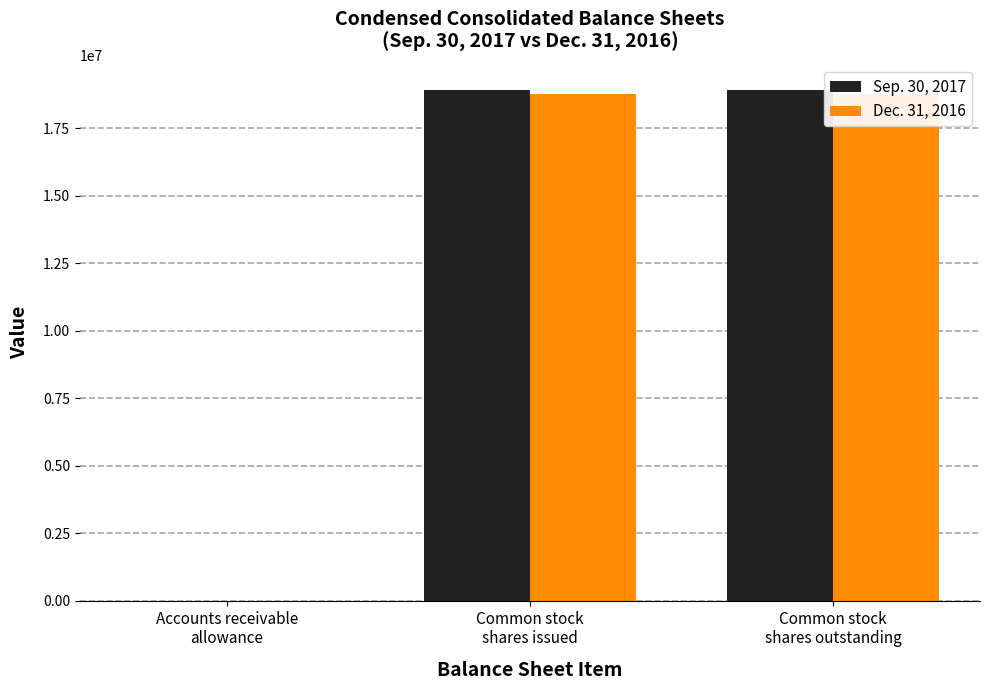

Reading right to left, extract all data points from this chart.

Sep. 30, 2017: 18902000	18902000	187
Dec. 31, 2016: 18757000	18757000	205